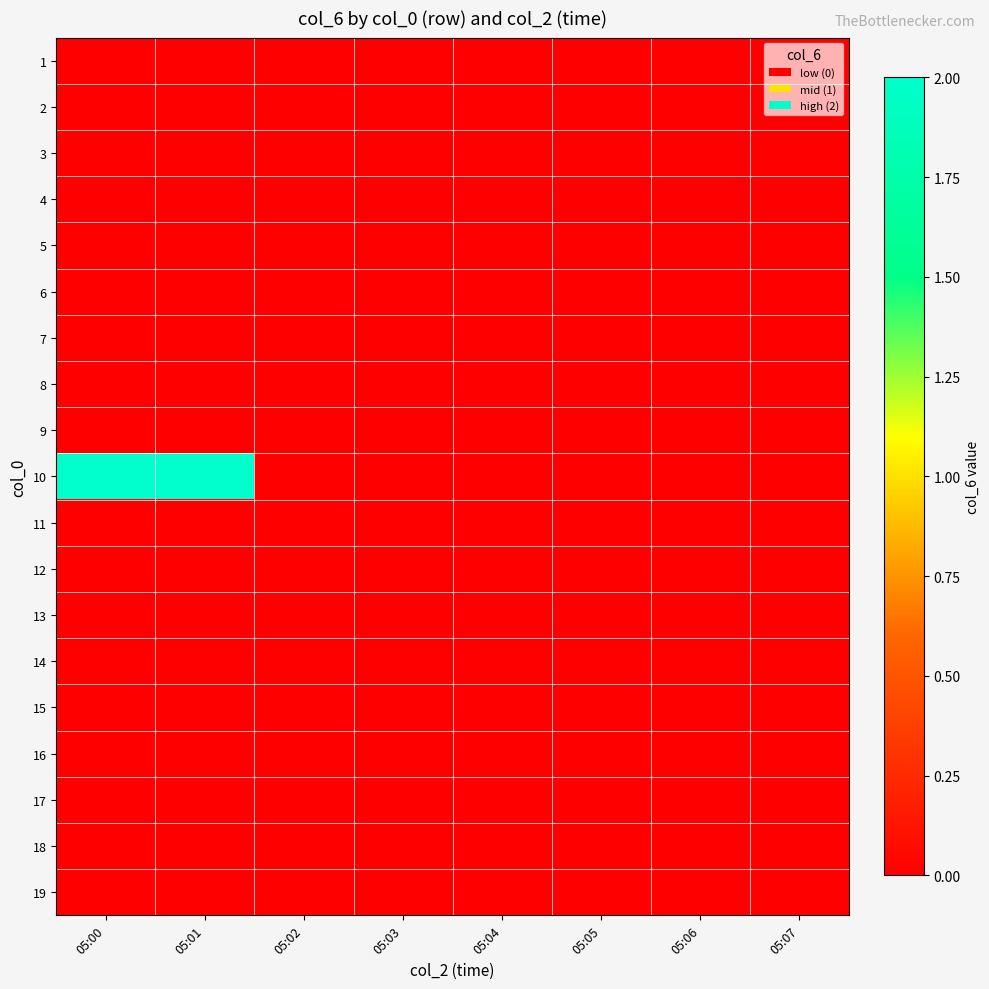

Rank the series by their maximum value, from highest to lowest.

10, 1, 2, 3, 4, 5, 6, 7, 8, 9, 11, 12, 13, 14, 15, 16, 17, 18, 19